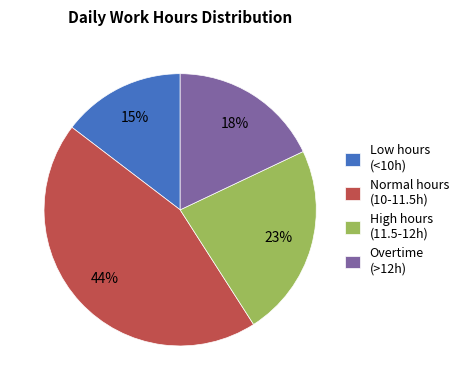

Is there any slice that represents more than half of the pie?

No